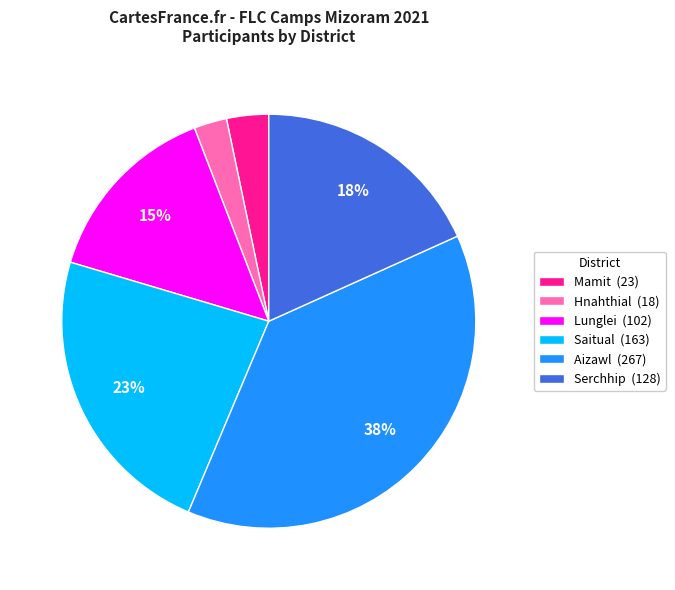

Does Hnahthial (18) represent more than half of the total?

No